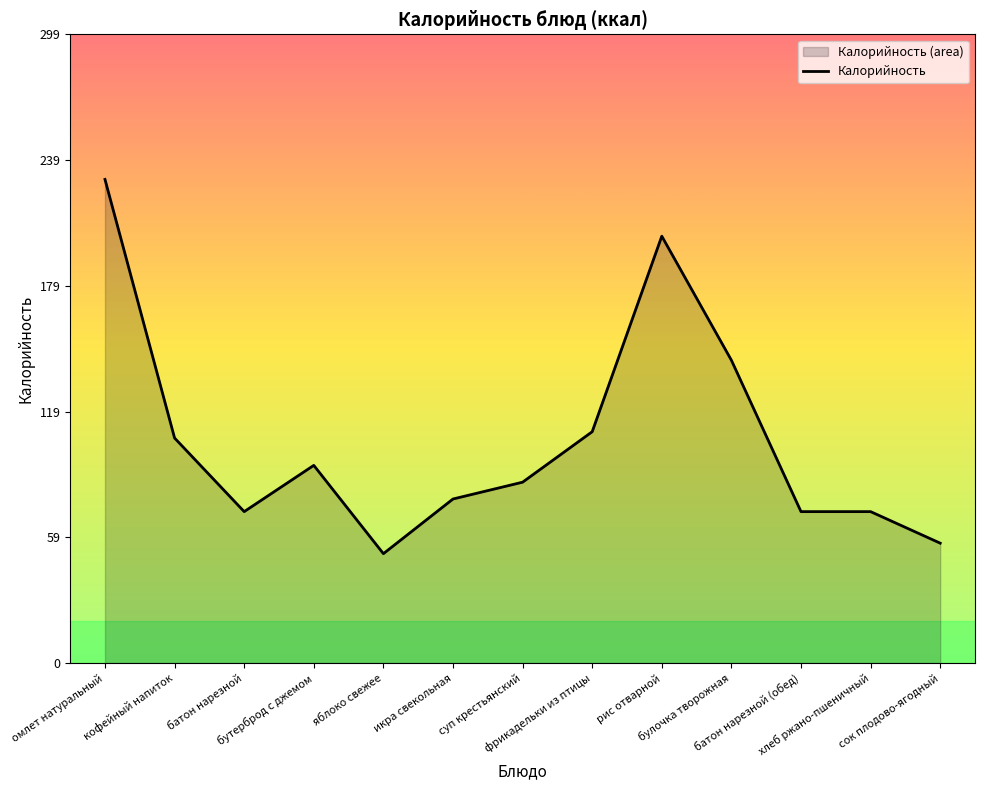

List the labels in order of value, largest first.

омлет натуральный, рис отварной, булочка творожная, фрикадельки из птицы, кофейный напиток, бутерброд с джемом, суп крестьянский, икра свекольная, батон нарезной, батон нарезной (обед), хлеб ржано-пшеничный, сок плодово-ягодный, яблоко свежее